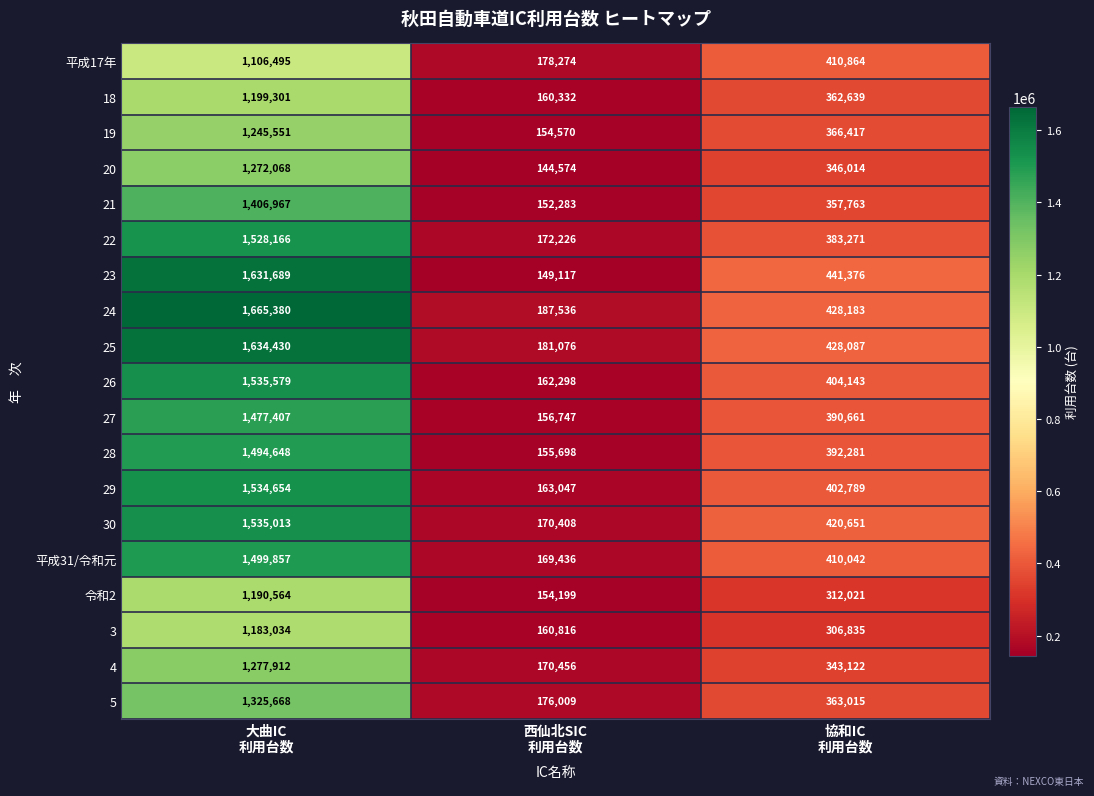

What is the minimum value for 30?

170408